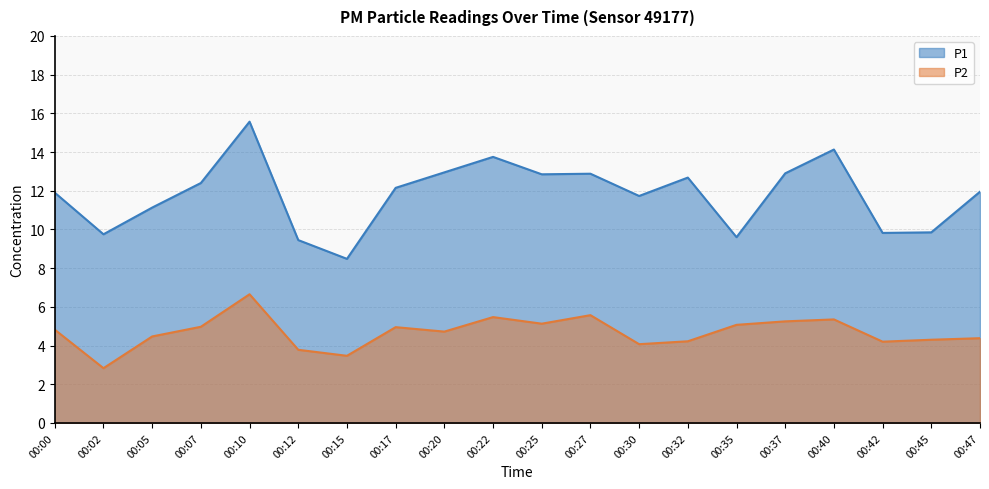

Reading right to left, extract all data points from this chart.

P1: 11.9	9.8	9.8	14.1	12.9	9.6	12.7	11.7	12.9	12.8	13.8	12.9	12.2	8.5	9.4	15.6	12.4	11.1	9.8	11.9
P2: 4.4	4.3	4.2	5.3	5.2	5.1	4.2	4.1	5.6	5.1	5.5	4.7	5.0	3.5	3.8	6.7	5.0	4.5	2.8	4.8